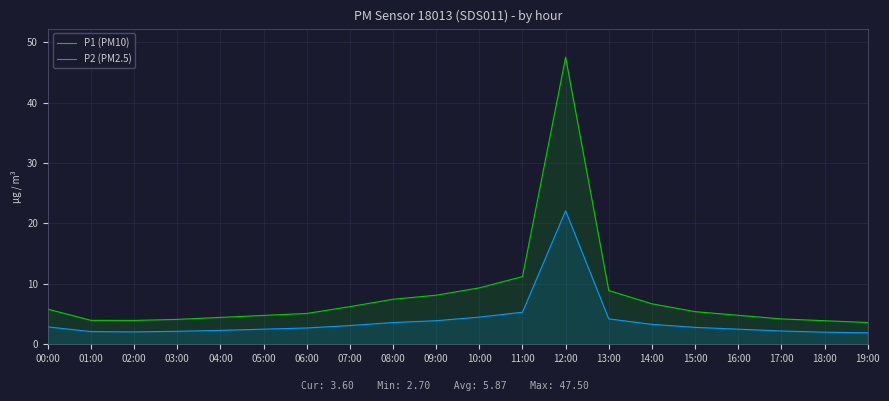

At how many categories does at least one series exceed 20?

1